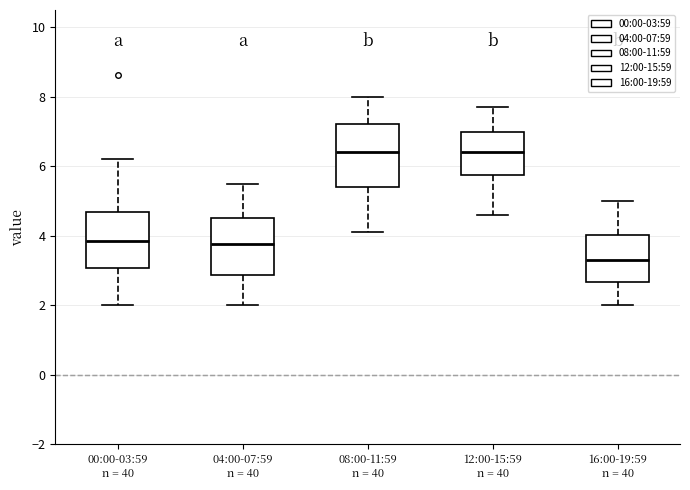

Reading left to right, transcribe this box plot: for each box, give where its median line is, the range the box spans, and where its two whiskers end, as read against the y-axis. The values are not printed on the chart, so give them approximately, as read against the axis.

00:00-03:59 n = 40: median 3.8, box 3.0 to 4.6, whiskers 2.0 to 6.2
04:00-07:59 n = 40: median 3.8, box 2.8 to 4.6, whiskers 2.0 to 5.6
08:00-11:59 n = 40: median 6.4, box 5.4 to 7.2, whiskers 4.2 to 8.0
12:00-15:59 n = 40: median 6.4, box 5.8 to 7.0, whiskers 4.6 to 7.8
16:00-19:59 n = 40: median 3.4, box 2.6 to 4.0, whiskers 2.0 to 5.0